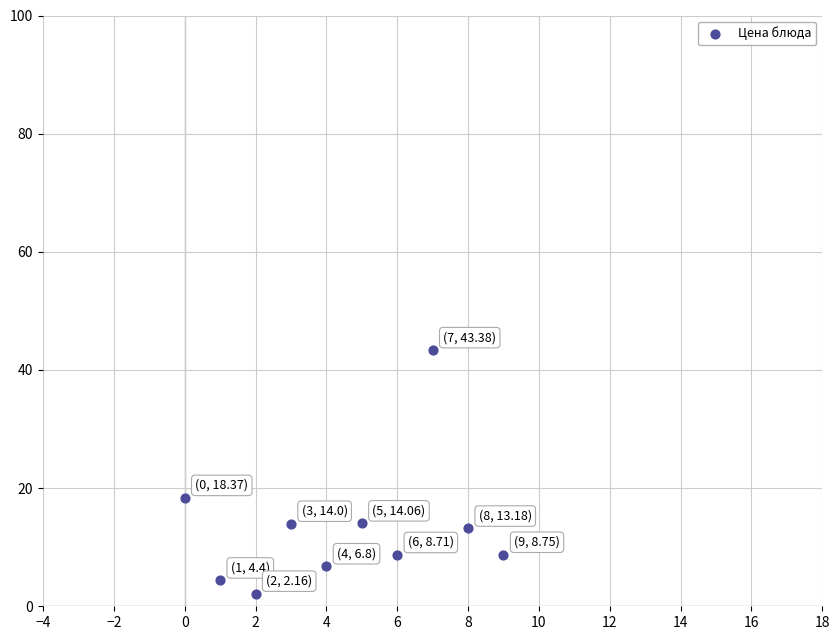

What Y value in the scatter plot is closest to 22?

18.4